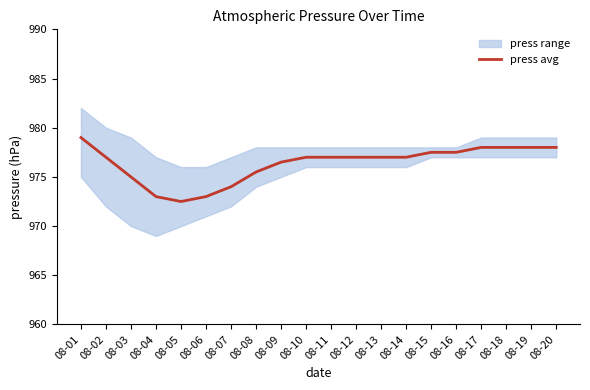

What is the approximate value at 08-20?

978.0